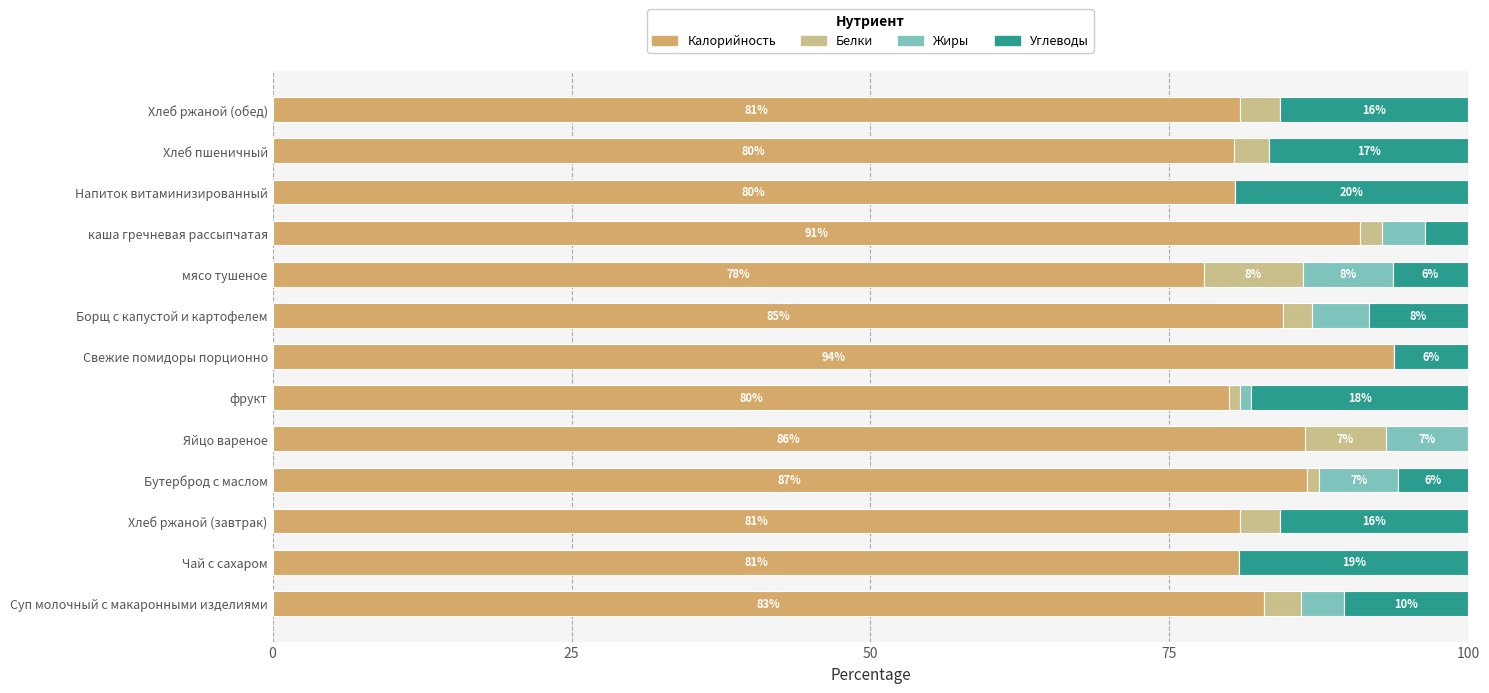

What are all the series names shown in the legend?

Калорийность, Белки, Жиры, Углеводы